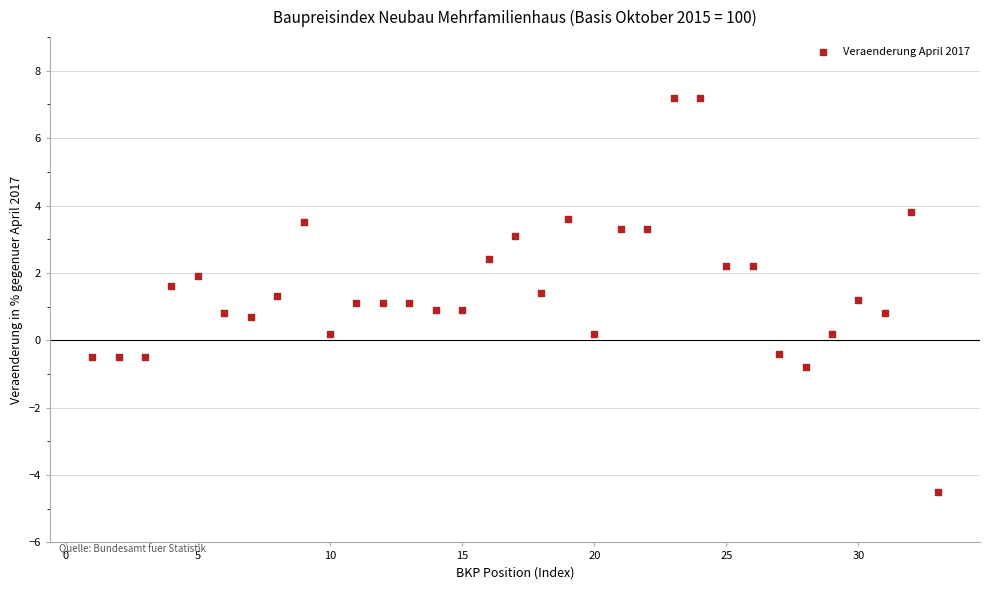

What is the range of Y values (max minus min)?

11.7